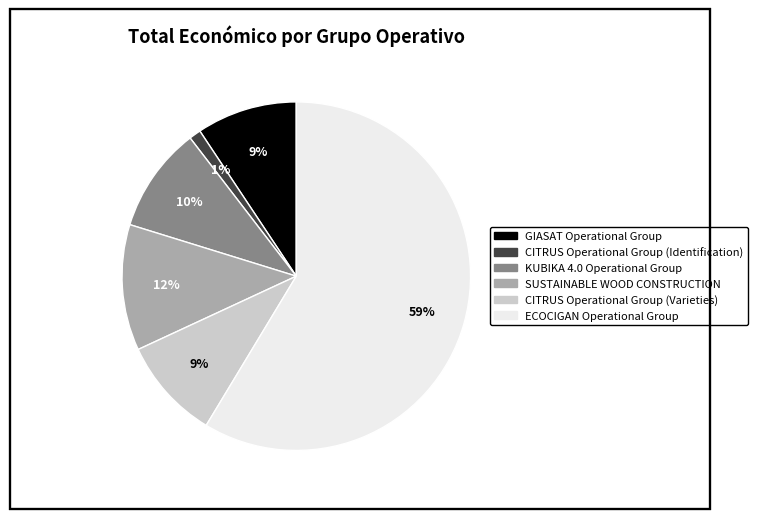

How many slices are in this pie chart?

6